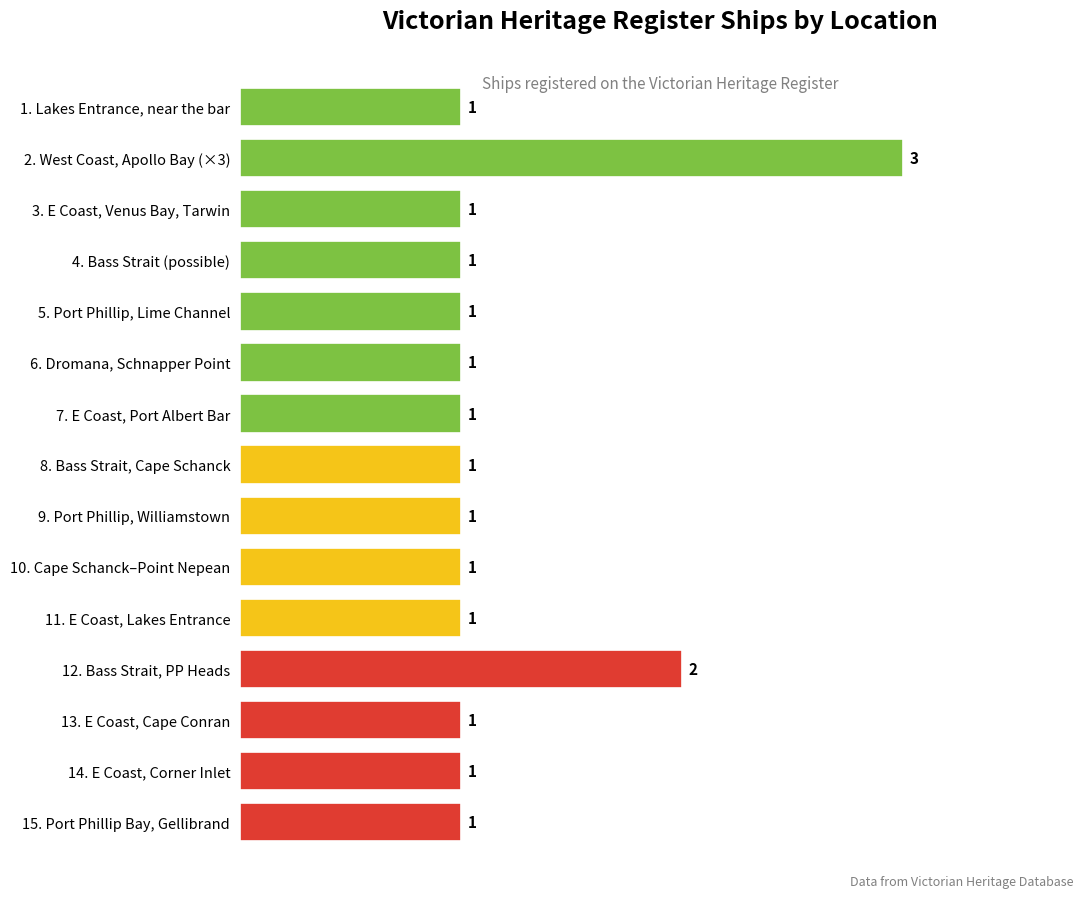

What is the label of the 2nd bar from the bottom?

14. E Coast, Corner Inlet